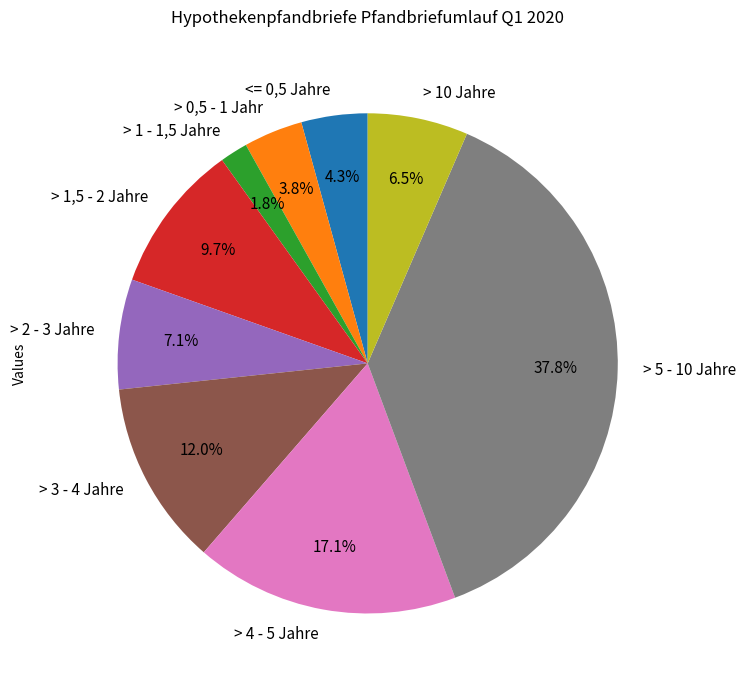

Is there any slice that represents more than half of the pie?

No